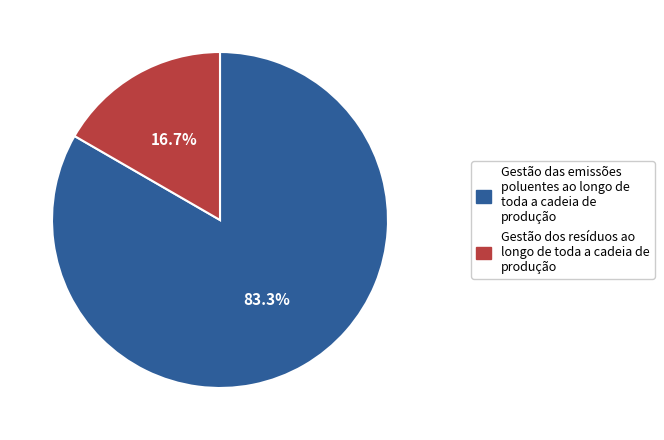

What is the ratio of the value at Gestão das emissões poluentes ao longo de toda a cadeia de produção to the value at Gestão dos resíduos ao longo de toda a cadeia de produção?

5.0